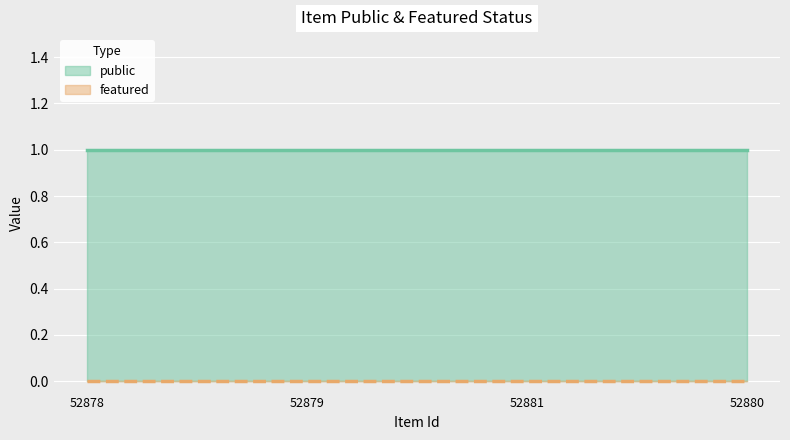

The value of featured at 52878 is 0. True or false?

True